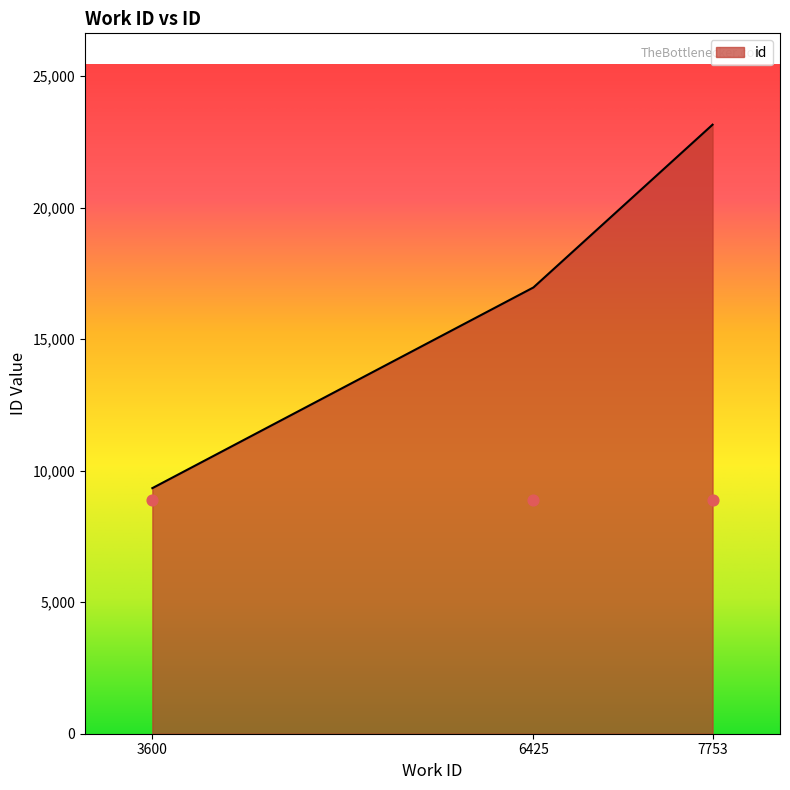

What is the change in value from 3600 to 6425?

+7630